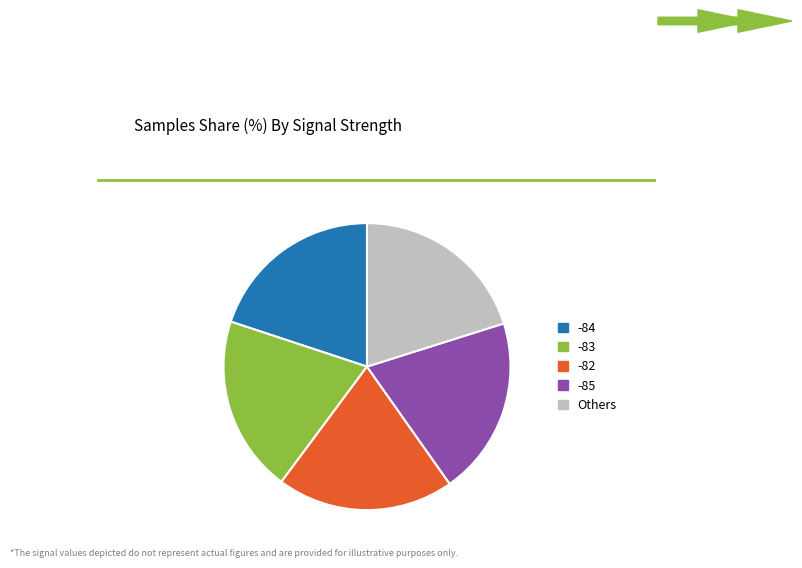

Is there a majority slice in this chart?

No